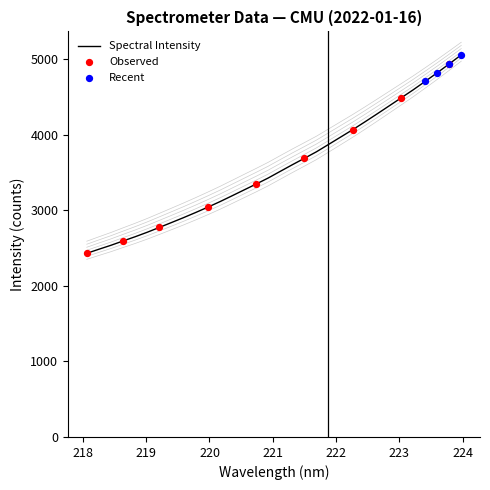

Approximately how many times larger is the value at 222.6447 compared to 218.0596?

1.8